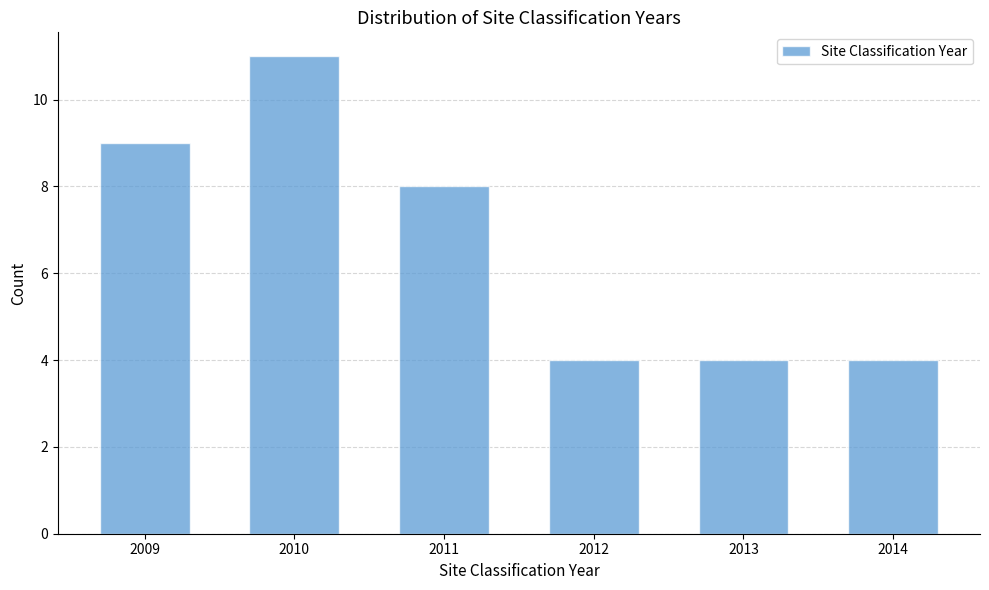

Reading left to right, list all the values displayed in this chart.

9	11	8	4	4	4